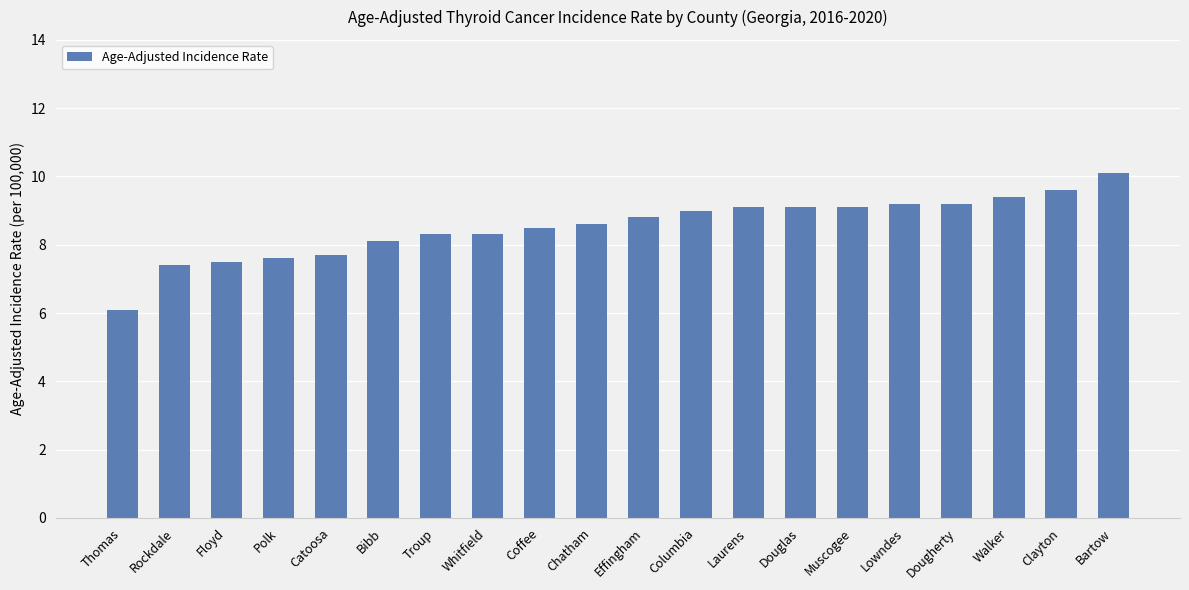

Reading left to right, list all the values displayed in this chart.

6.1	7.4	7.5	7.6	7.7	8.1	8.3	8.3	8.5	8.6	8.8	9.0	9.1	9.1	9.1	9.2	9.2	9.4	9.6	10.1